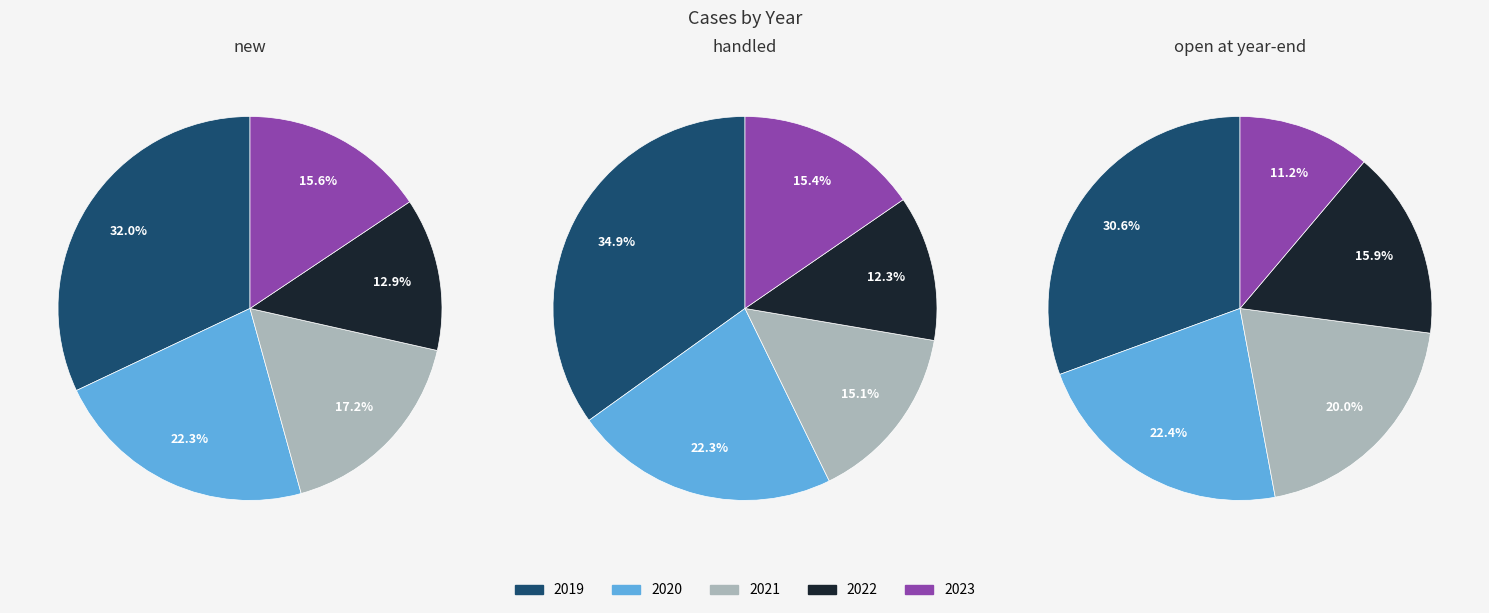

How many segments does this pie chart have?

5